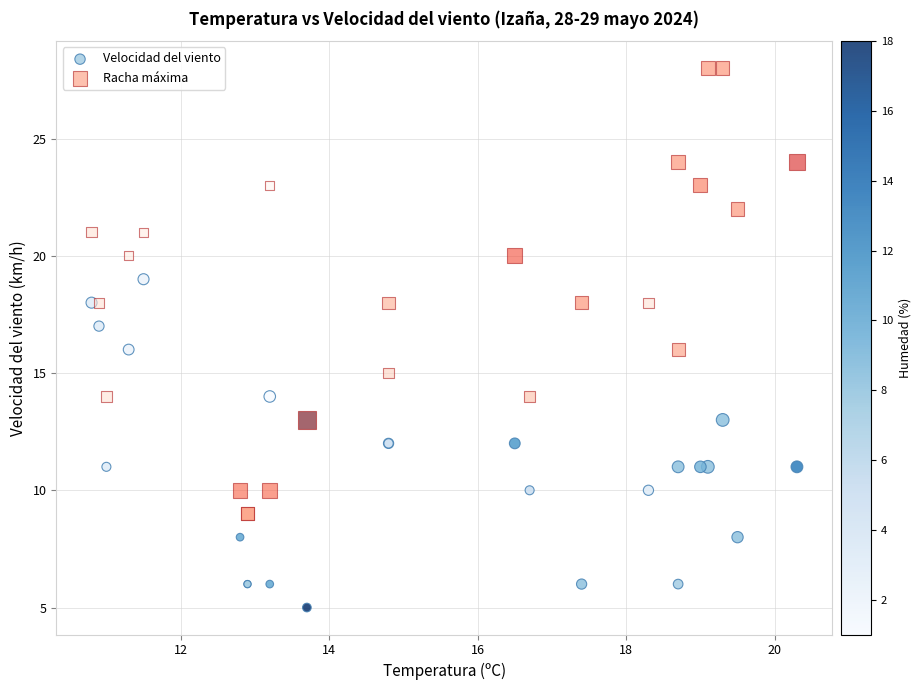

Which series contains the highest Y value?

Racha máxima